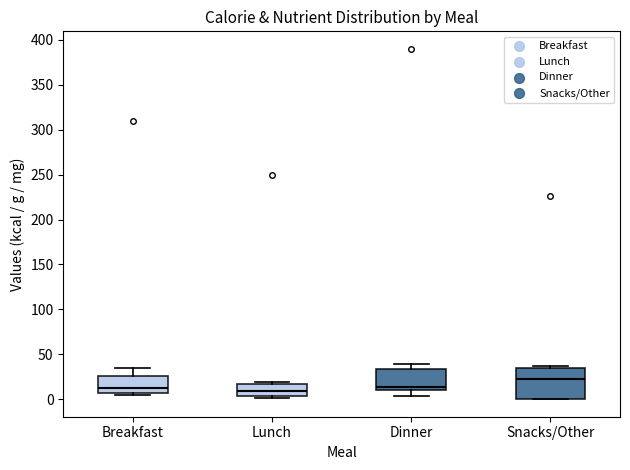

Which box has the highest median line?

Snacks/Other